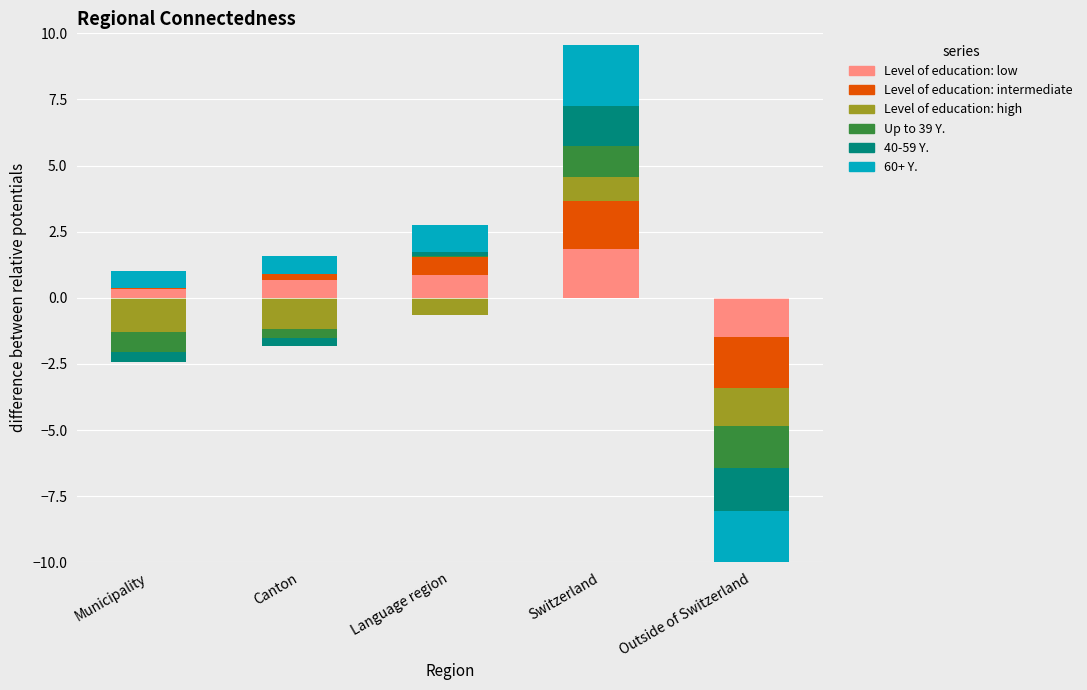

What is the difference between the highest and lowest values at Switzerland?

1.4